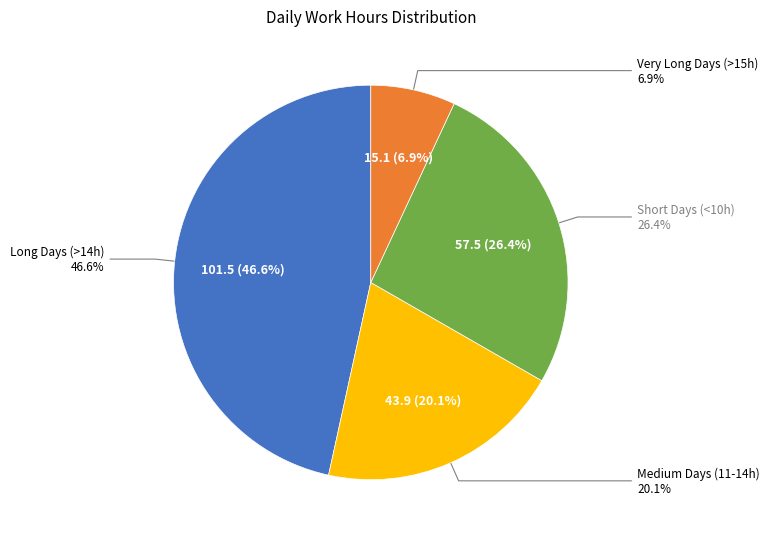

Is Fri 25 the majority of the pie?

No